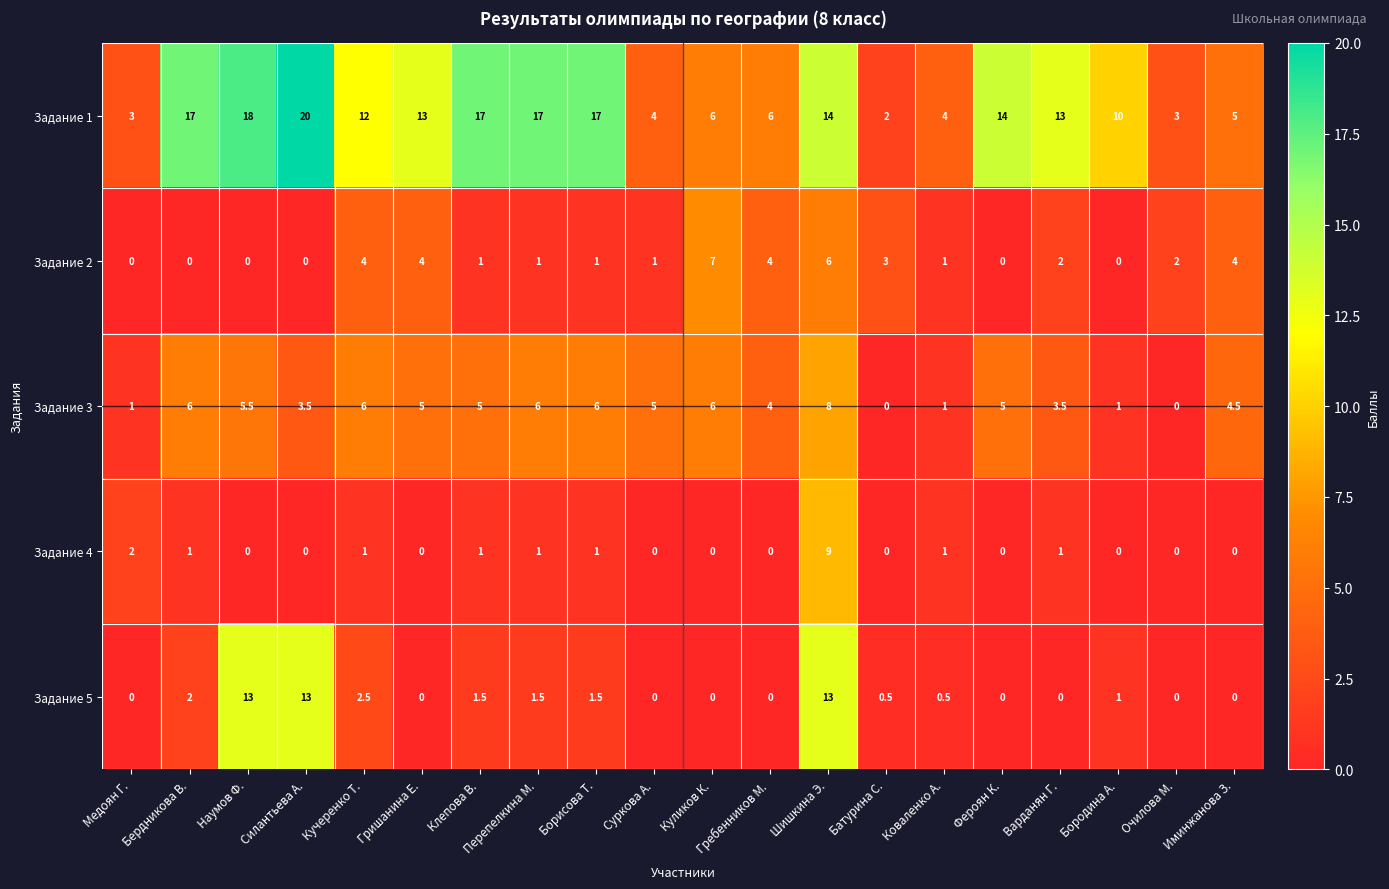

At which category is the sum across all series the highest?

Шишкина Э.